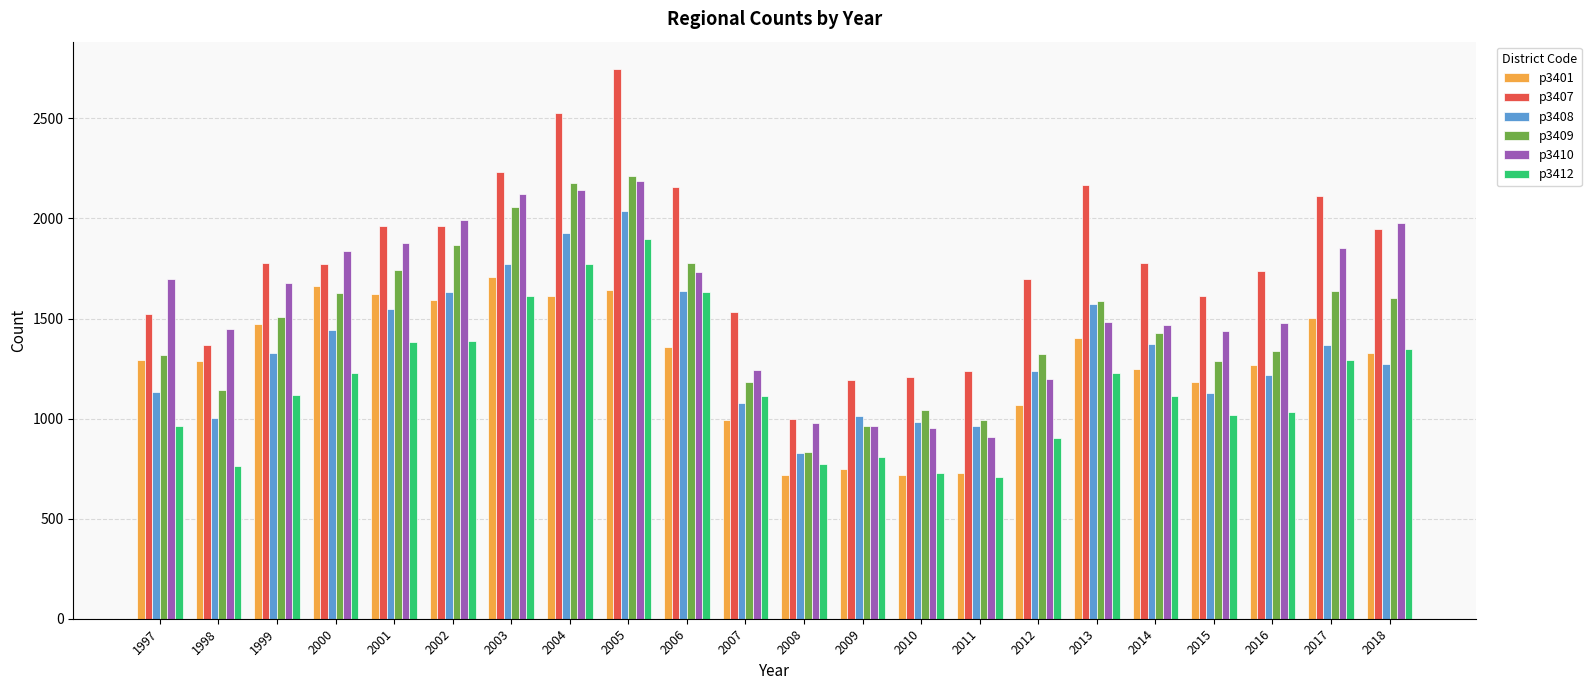

What is the difference between the maximum and minimum values in the p3410 series?

1279